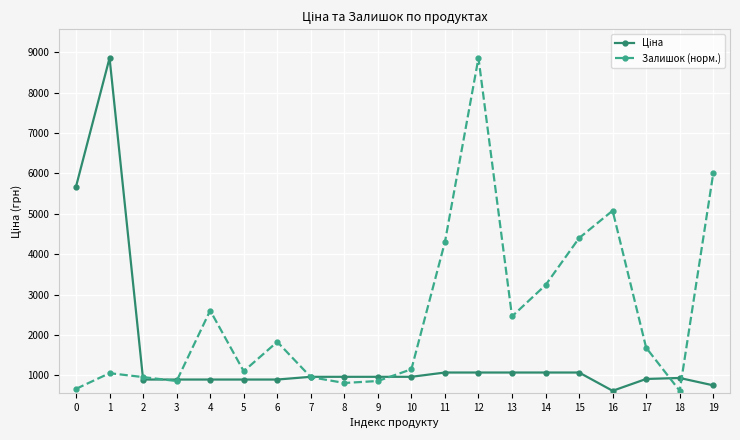

Which series has the largest total across all categories?

Залишок (норм.)